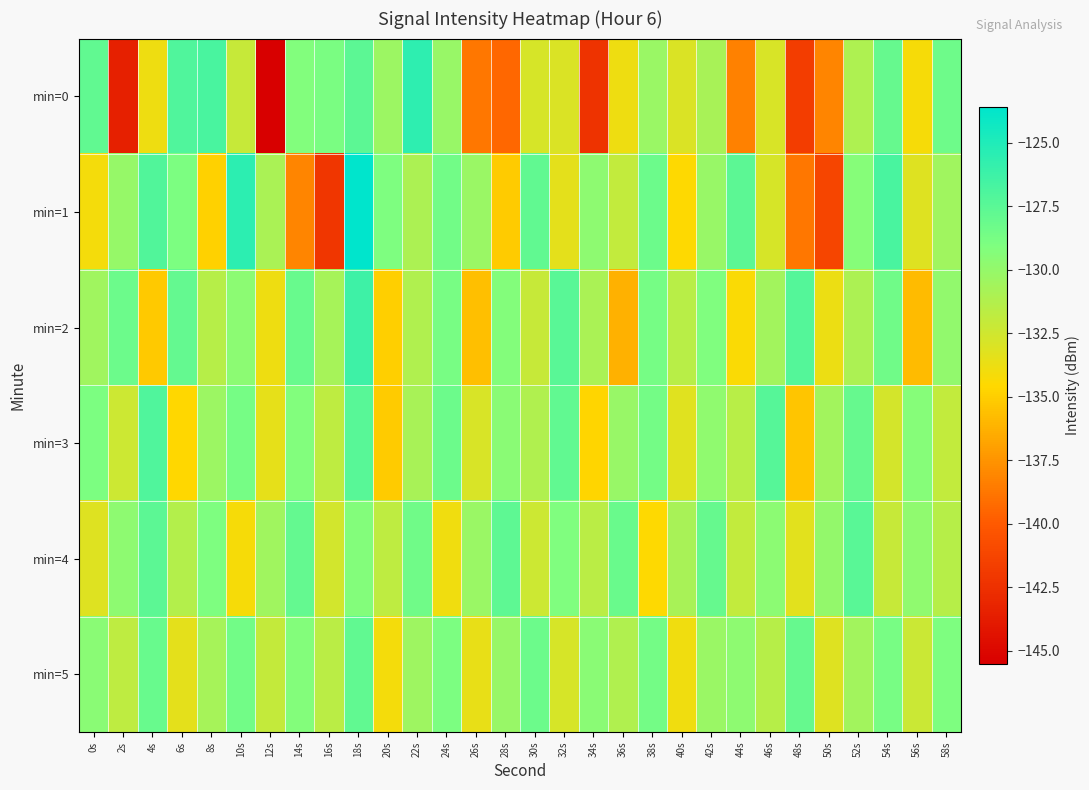

Rank the series at 8s from lowest to highest value.

min=1, min=2, min=5, min=3, min=4, min=0